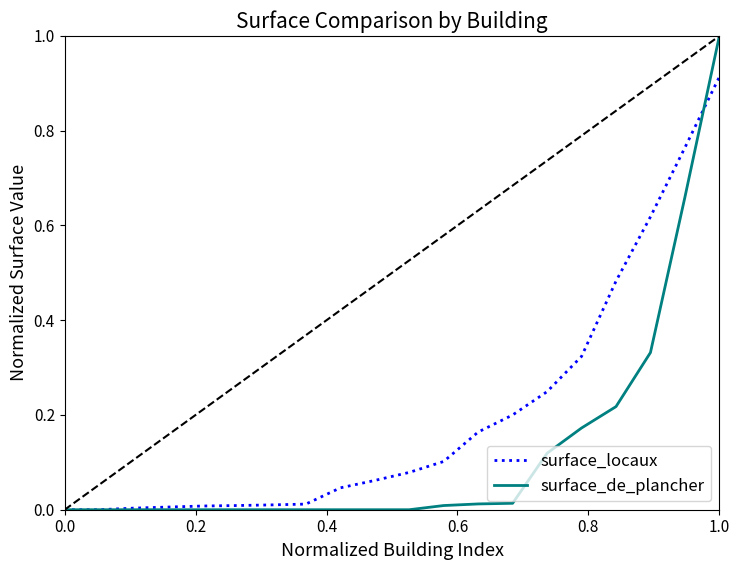

Which series has the largest total across all categories?

surface_locaux